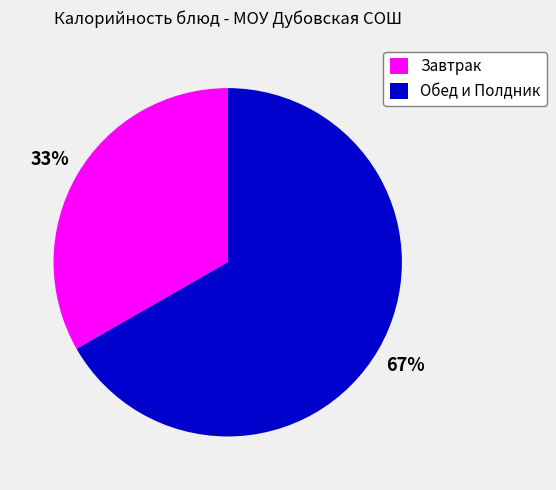

Rank the categories by value from highest to lowest.

Обед и Полдник, Завтрак